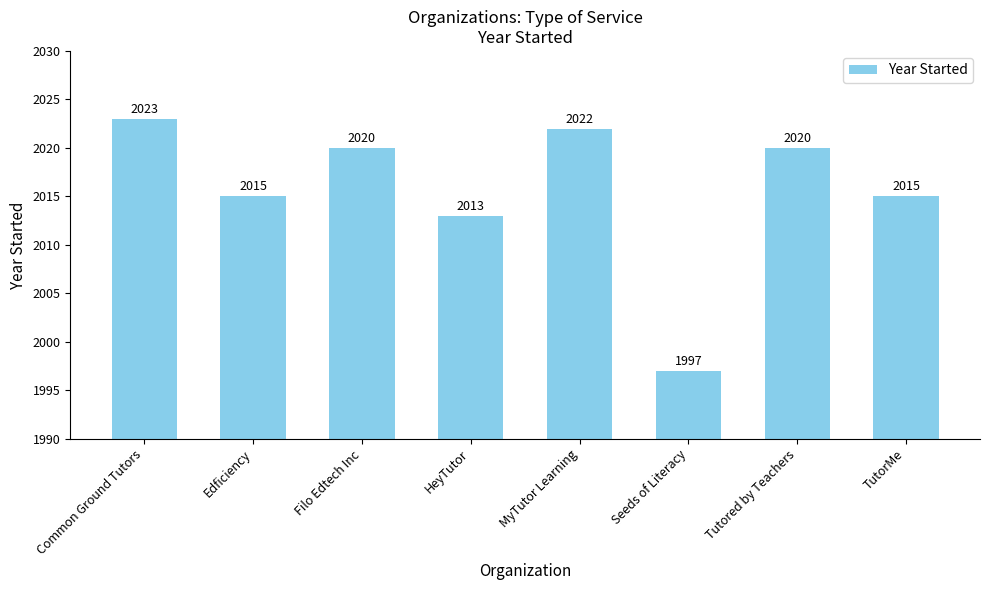

What value does the data have at TutorMe, to the nearest 10?

2020